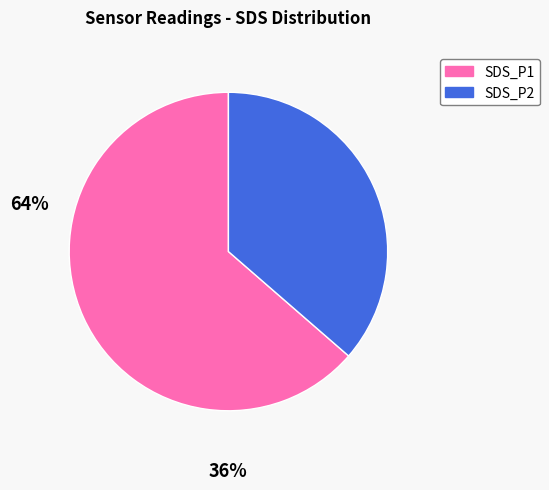

Count the number of slices in the pie.

2